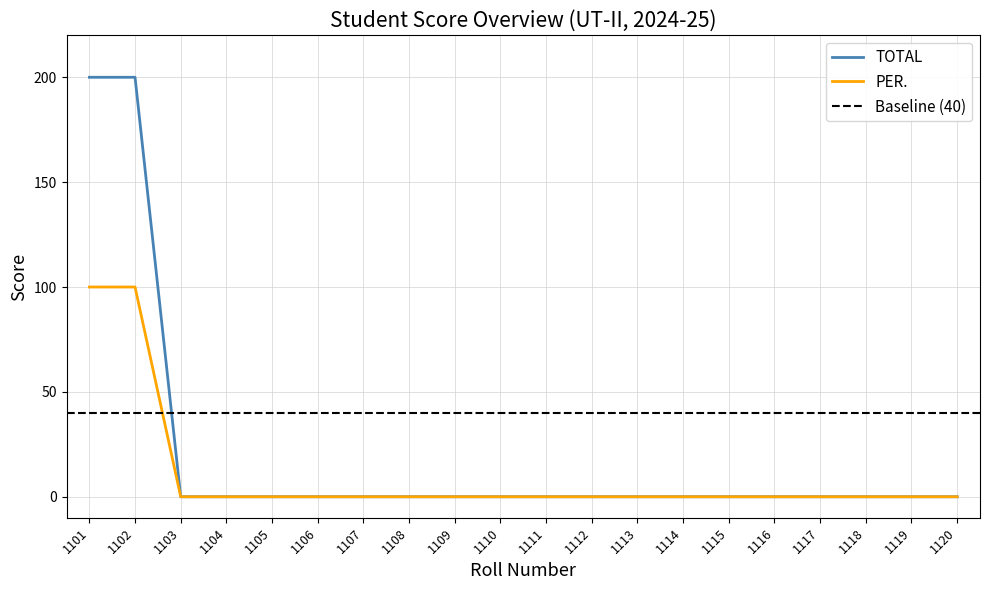

Rank the series at 1106 from highest to lowest value.

TOTAL, PER.